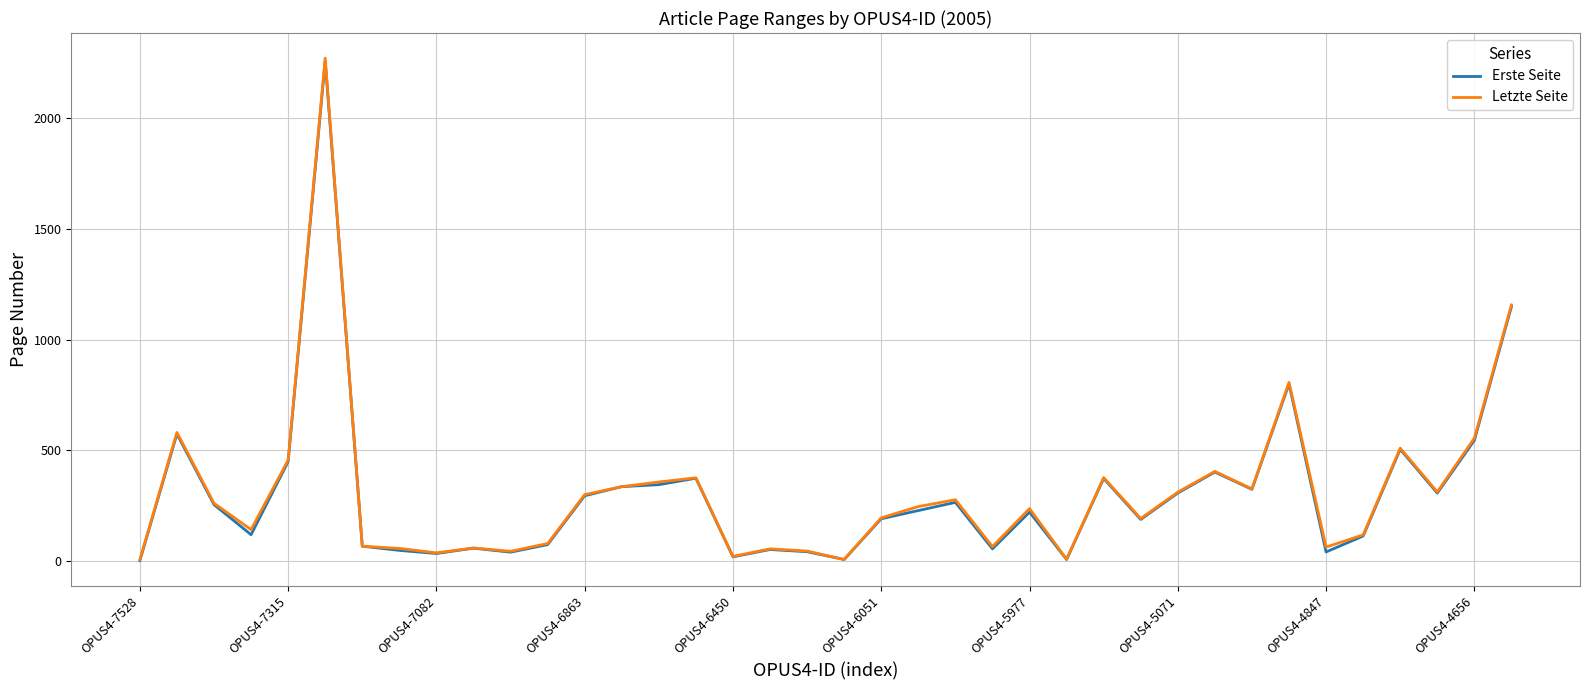

Does the chart display data point markers on the line(s)?

No